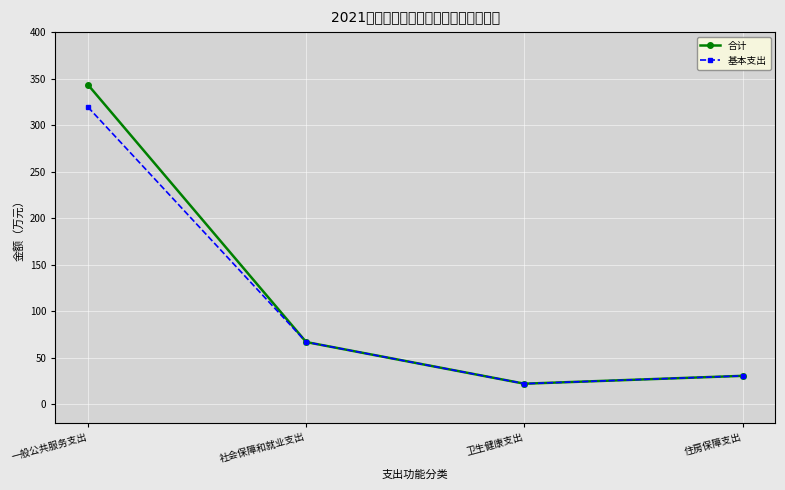

Does the chart display data point markers on the line(s)?

Yes